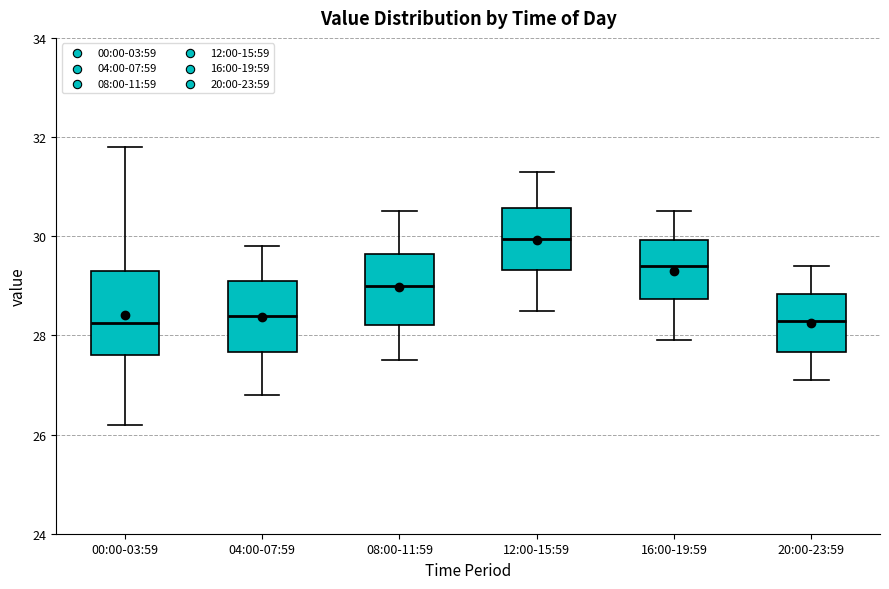

Reading left to right, transcribe this box plot: for each box, give where its median line is, the range the box spans, and where its two whiskers end, as read against the y-axis. The values are not printed on the chart, so give them approximately, as read against the axis.

00:00-03:59: median 28.2, box 27.6 to 29.4, whiskers 26.2 to 31.8
04:00-07:59: median 28.4, box 27.6 to 29.2, whiskers 26.8 to 29.8
08:00-11:59: median 29.0, box 28.2 to 29.6, whiskers 27.6 to 30.6
12:00-15:59: median 30.0, box 29.4 to 30.6, whiskers 28.6 to 31.4
16:00-19:59: median 29.4, box 28.8 to 30.0, whiskers 28.0 to 30.6
20:00-23:59: median 28.4, box 27.6 to 28.8, whiskers 27.2 to 29.4